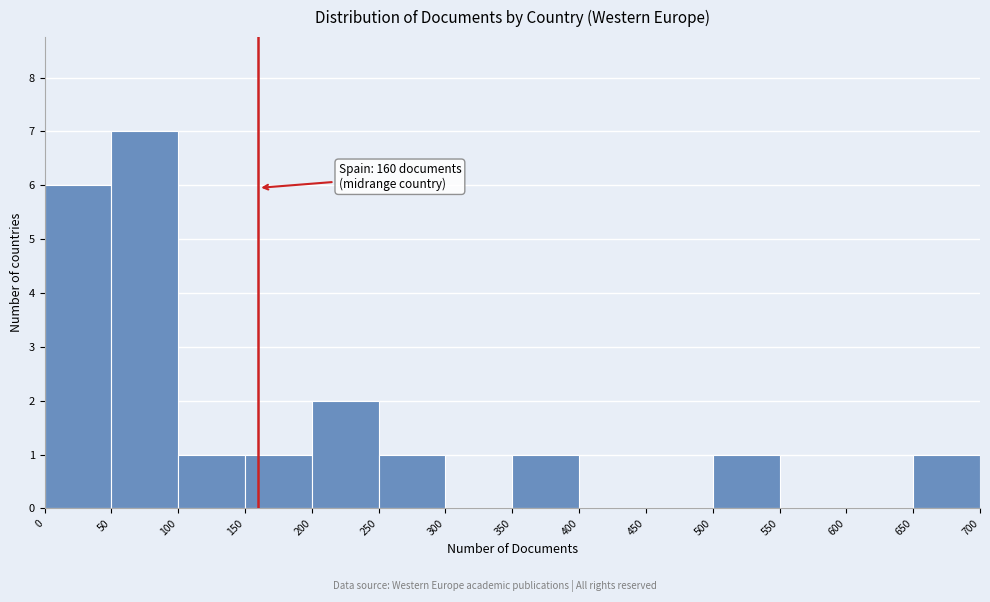

Which range on the x-axis has the tallest bar?

50 to 100